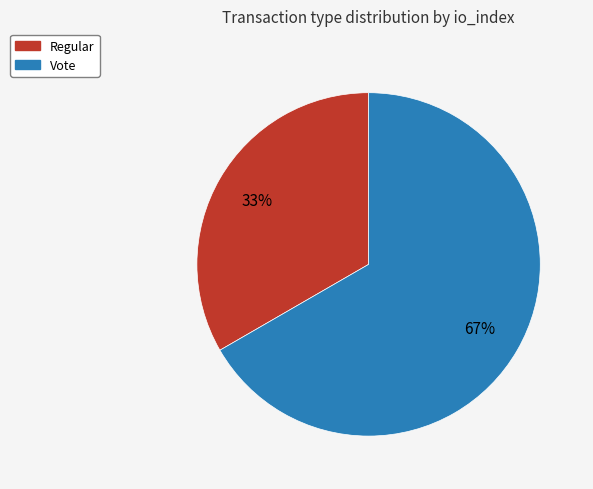

Combined, do Vote and Regular account for over 50%?

Yes